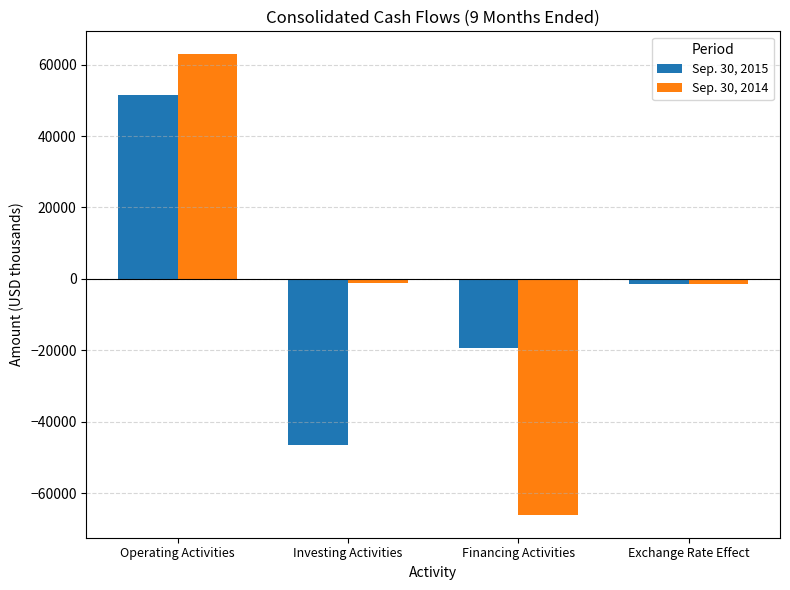

What is the sum of the Sep. 30, 2014 values at Exchange Rate Effect and Financing Activities?

-67426